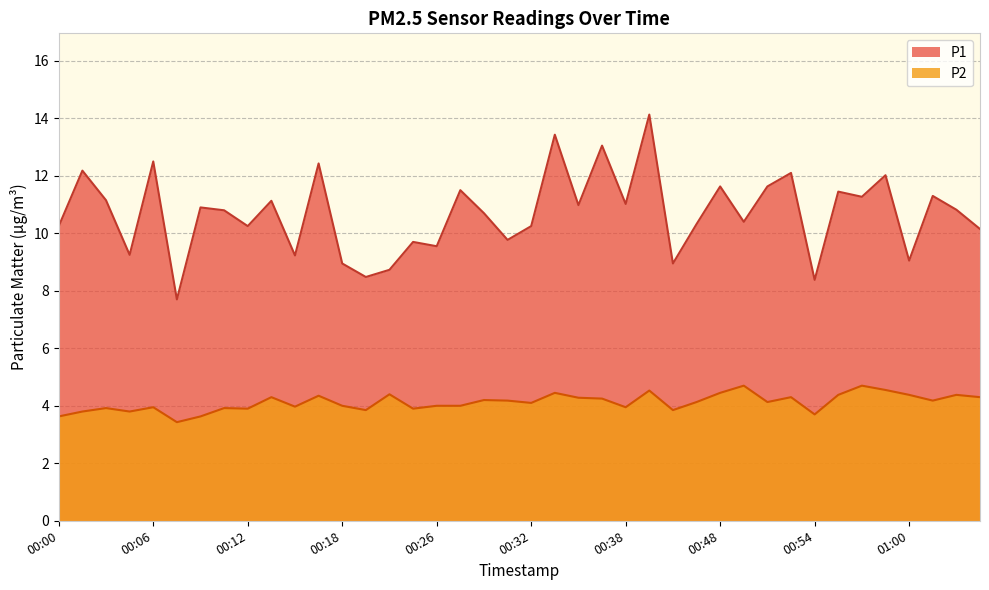

List the labels in order of P1 value, largest first.

00:40, 00:34, 00:37, 00:06, 00:17, 00:02, 00:52, 00:58, 00:48, 00:51, 00:28, 00:55, 01:01, 00:57, 00:03, 00:14, 00:38, 00:35, 00:09, 01:03, 00:11, 00:29, 00:49, 00:46, 00:00, 00:12, 00:32, 01:04, 00:31, 00:25, 00:26, 00:05, 00:15, 01:00, 00:18, 00:43, 00:23, 00:22, 00:54, 00:08